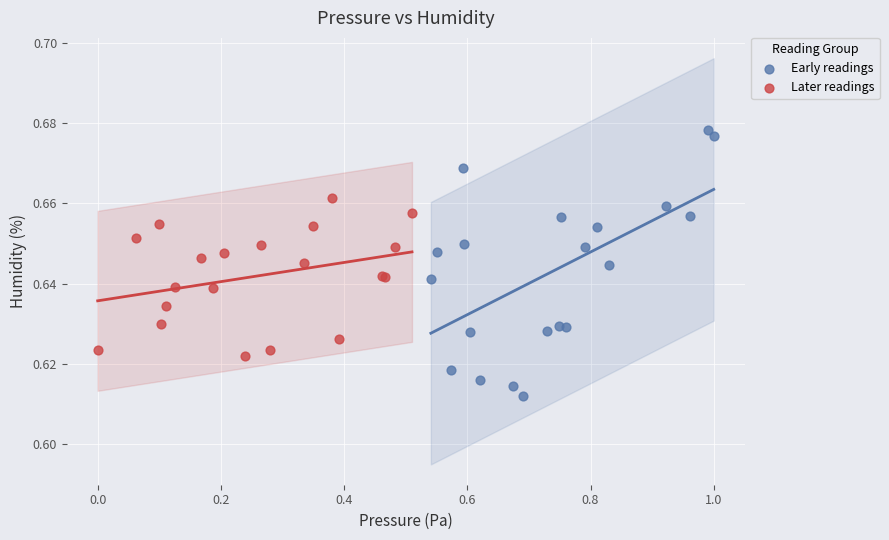

Which series contains the highest Y value?

Early readings